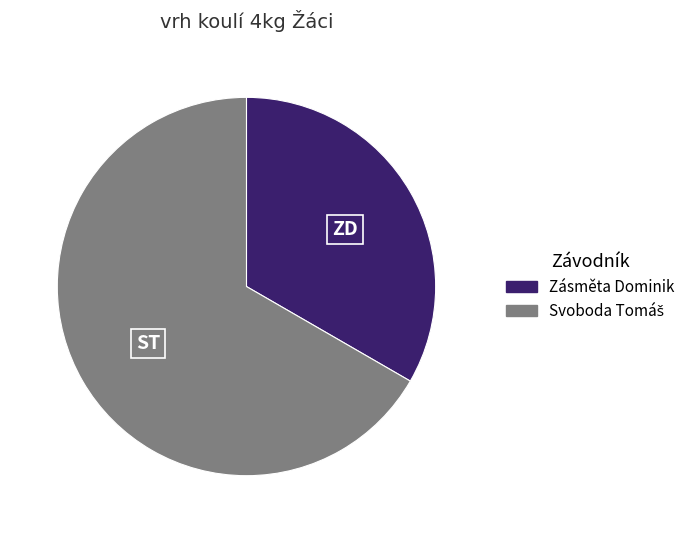

The Zásměta Dominik slice represents 33% of the pie. True or false?

True